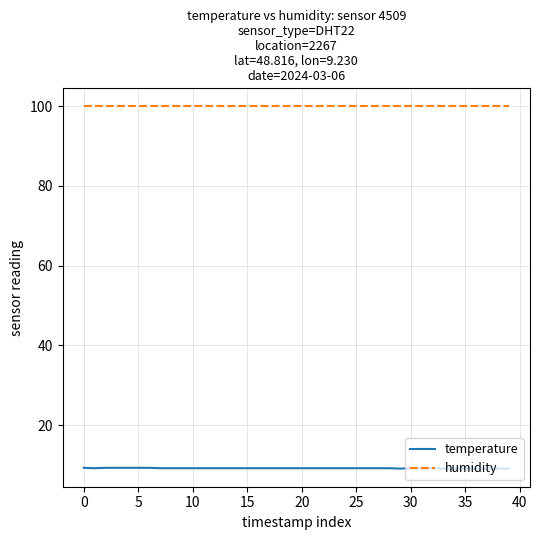

List the series in order of their peak value, highest first.

humidity, temperature